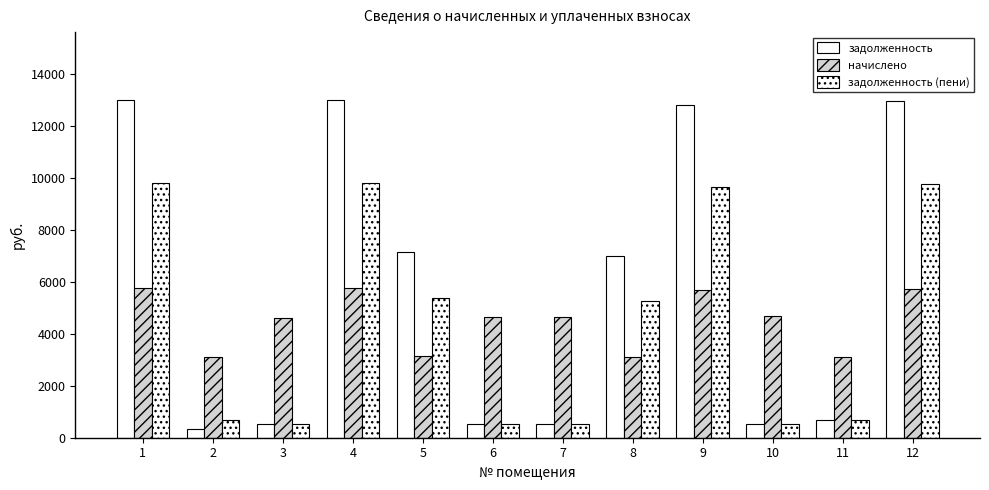

Reading left to right, what are all the values shown in this chart?

задолженность: 13008.5	343.7	514.0	13008.5	7129.6	515.0	517.1	7004.6	12821.0	521.2	693.6	12946.0
начислено: 5762.0	3093.4	4626.3	5762.0	3158.0	4635.4	4653.9	3102.7	5678.9	4690.9	3121.1	5734.4
задолженность (пени): 9800.9	687.4	513.8	9800.9	5371.6	515.0	517.1	5277.4	9659.6	521.2	693.6	9753.8